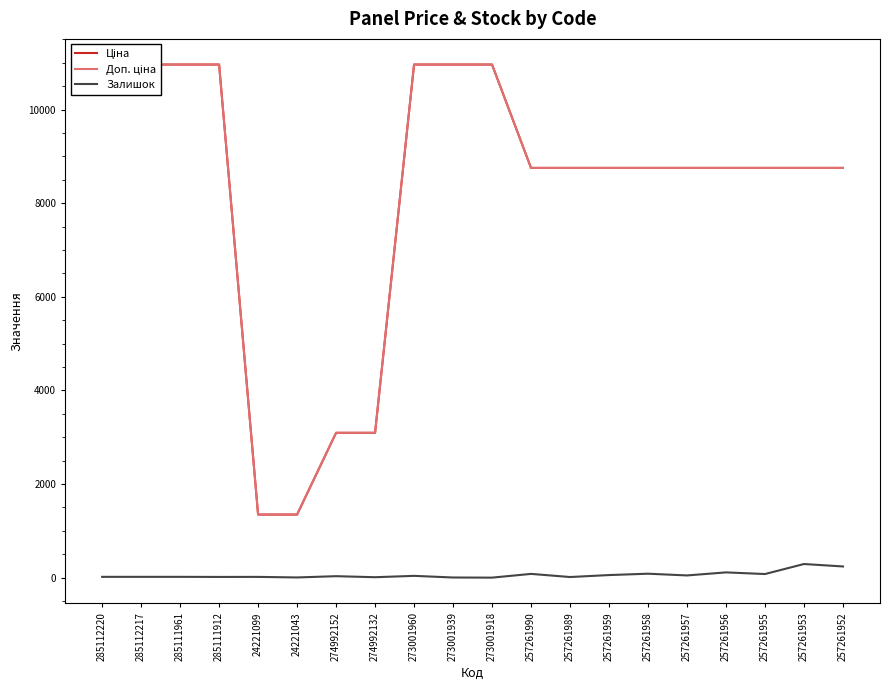

How many lines are shown in the chart?

3